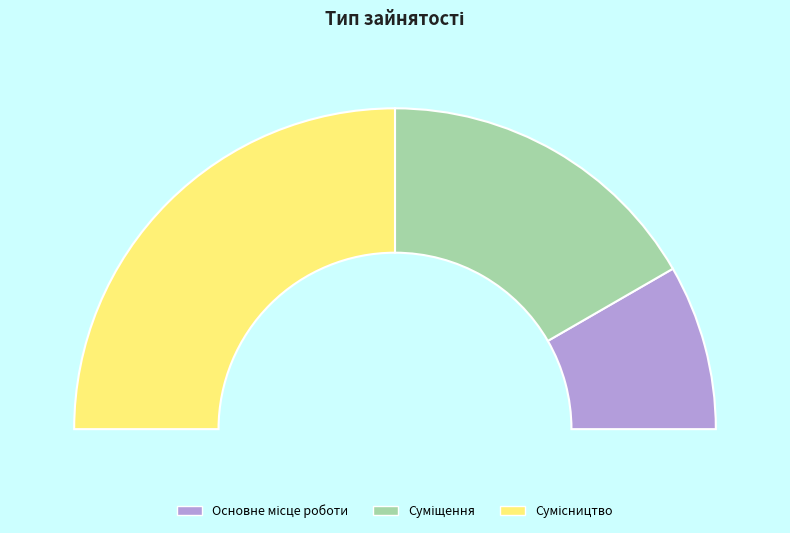

Is there a majority slice in this chart?

No